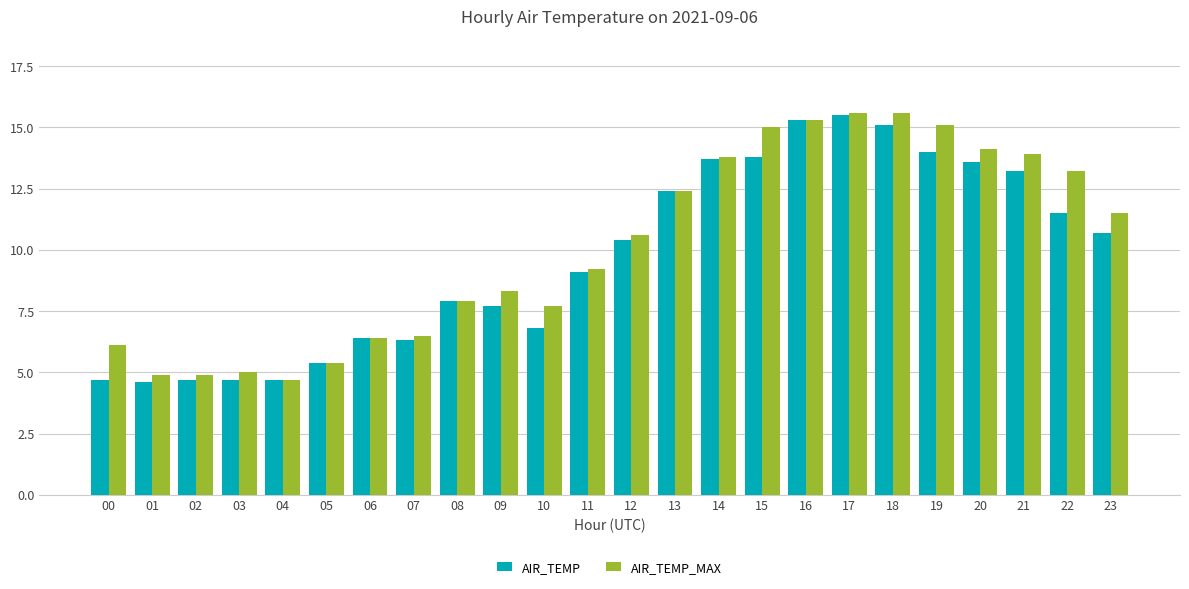

What is the maximum value shown in the chart?

15.6